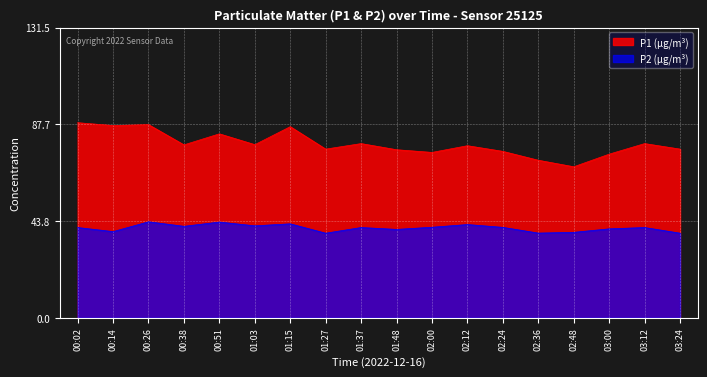

What are all the series names shown in the legend?

P1 (µg/m³), P2 (µg/m³)